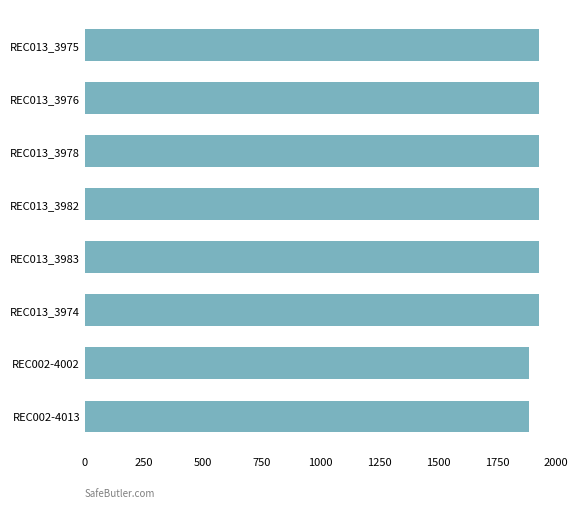

Reading top to bottom, what are all the values shown in this chart?

REC013_3975=1927	REC013_3976=1927	REC013_3978=1927	REC013_3982=1927	REC013_3983=1927	REC013_3974=1927	REC002-4002=1887	REC002-4013=1887